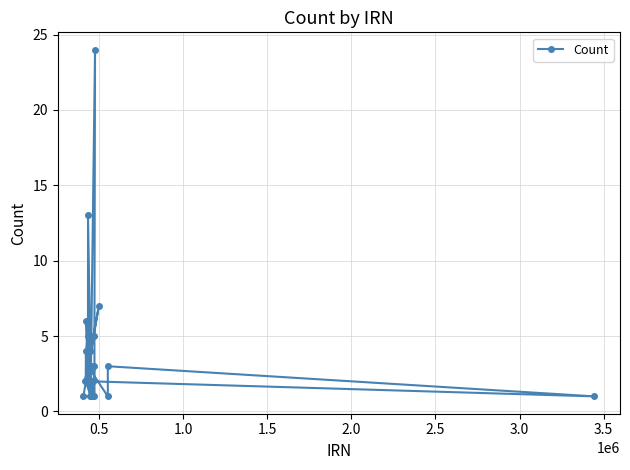

What is the value of the 38th point from the left?

3